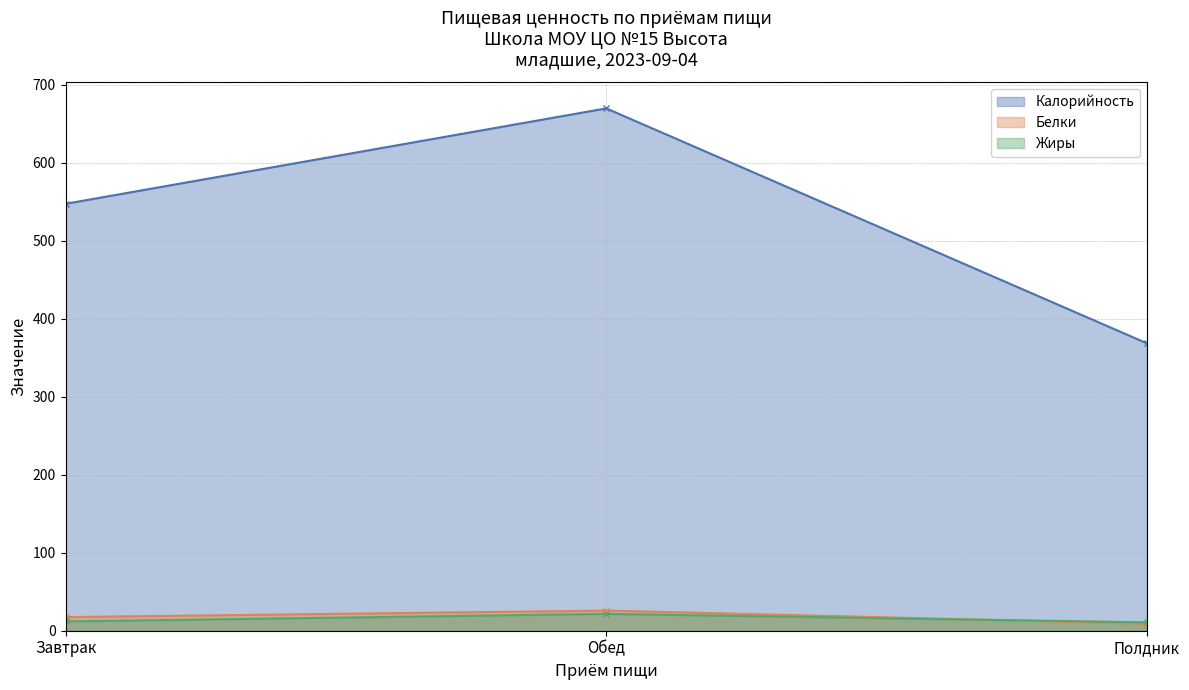

What is the difference between the second highest and minimum values in the Белки series?

8.4